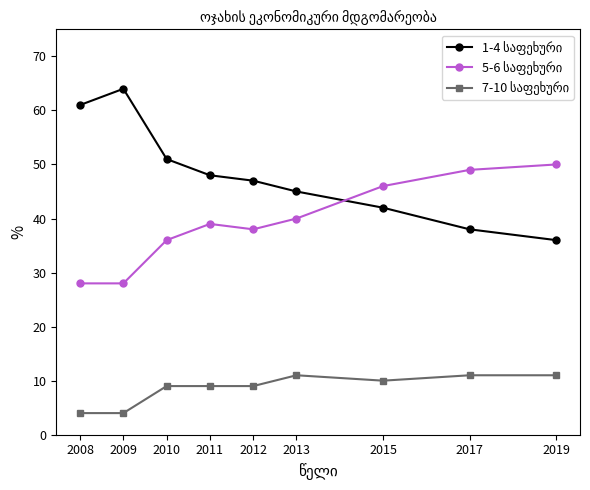

What is the greatest value displayed?

64